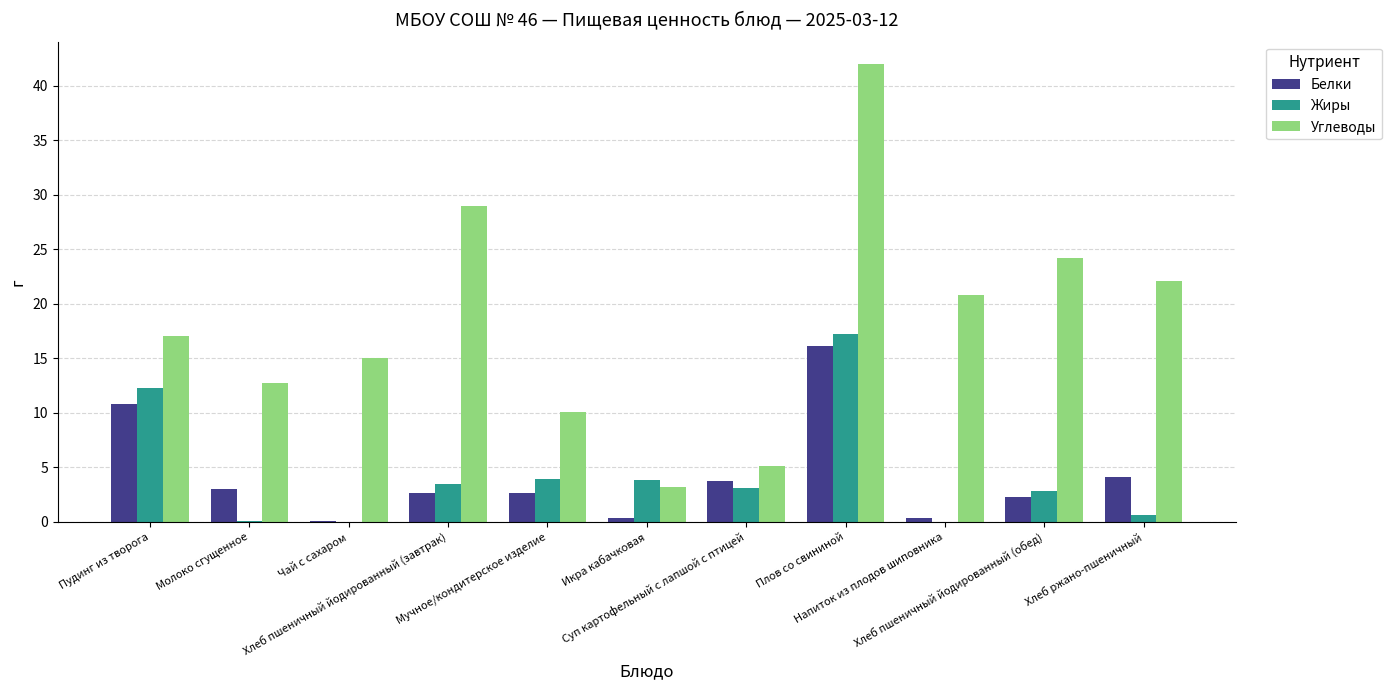

What is the sum of all Углеводы values?

201.0